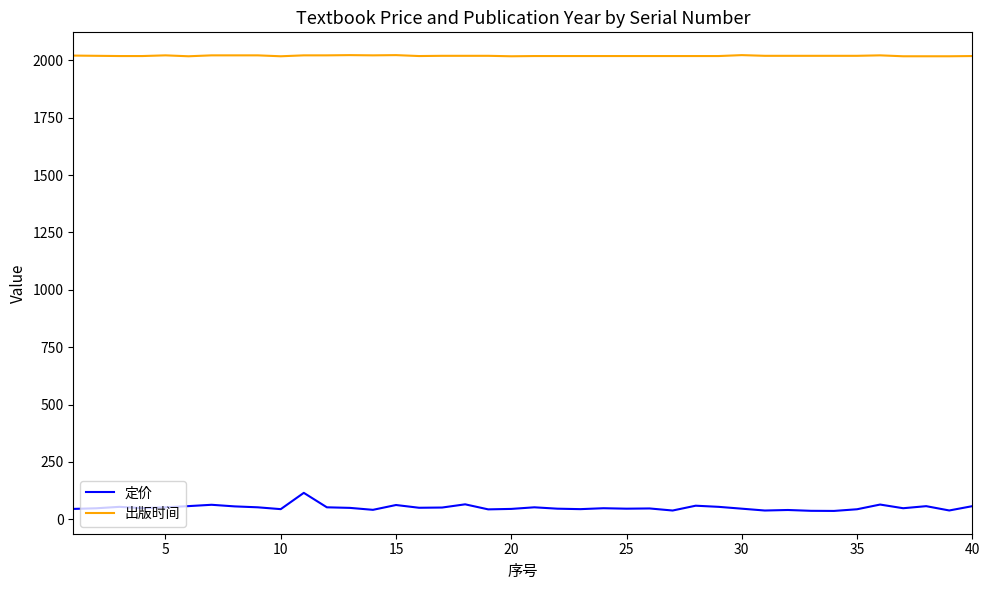

Which series has the largest total across all categories?

出版时间